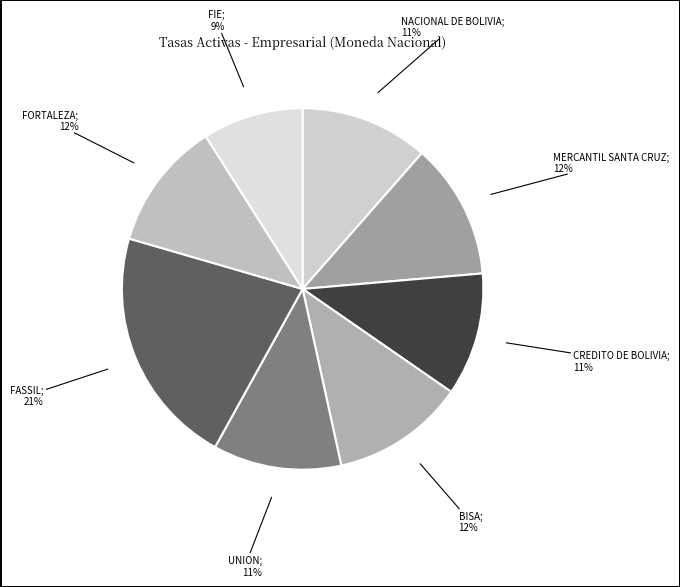

Count the number of slices in the pie.

8